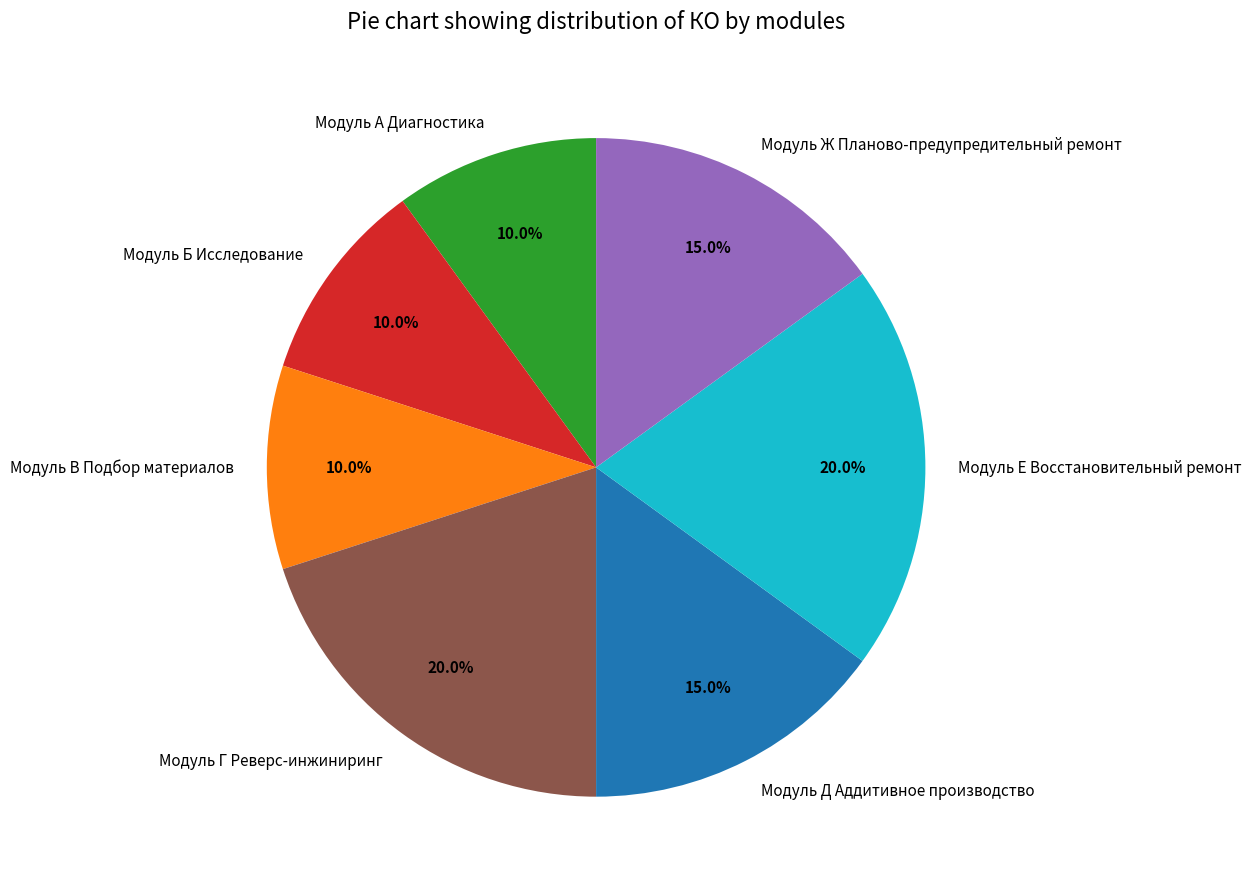

Which has a higher value, Модуль В Подбор материалов or Модуль Д Аддитивное производство?

Модуль Д Аддитивное производство